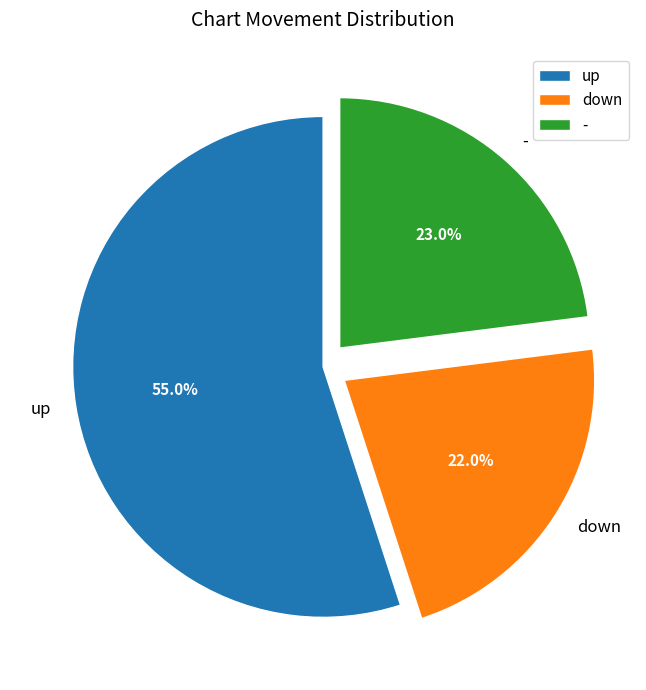

Count the number of slices in the pie.

3